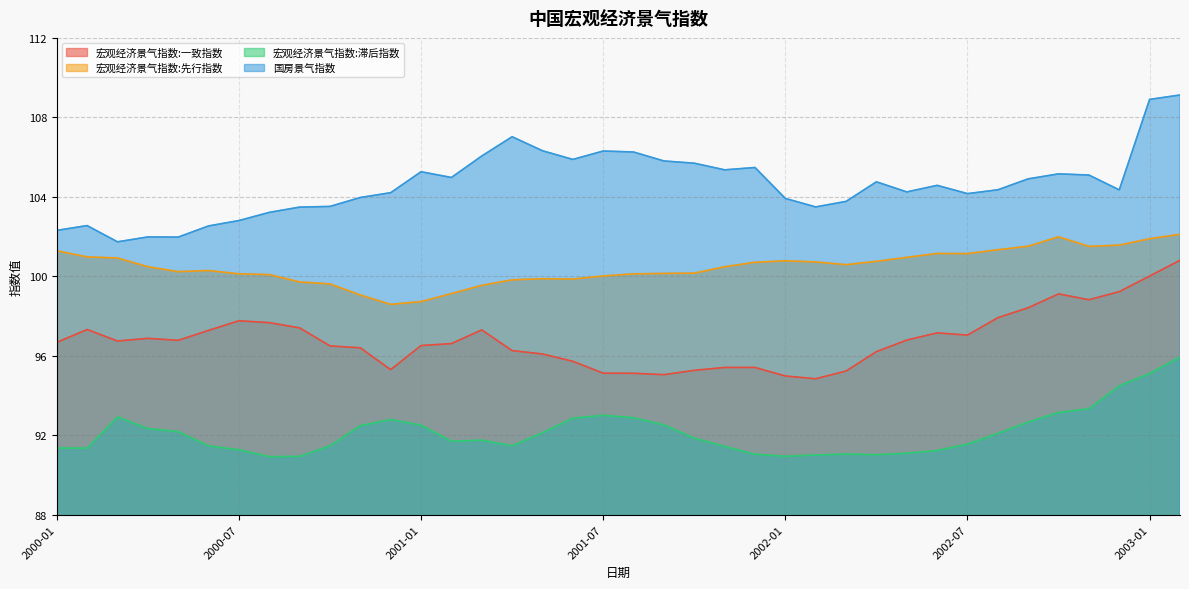

What is the label of the 14th point from the left?

2001-02